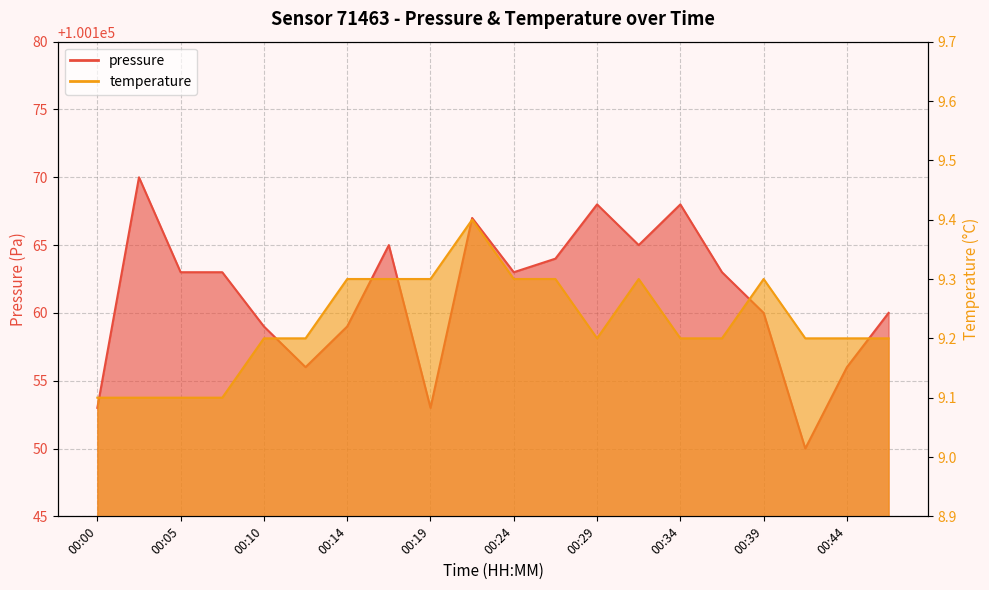

Reading left to right, transcribe all the data shown in this chart.

pressure: 100153.0	100170.0	100163.0	100163.0	100159.0	100156.0	100159.0	100165.0	100153.0	100167.0	100163.0	100164.0	100168.0	100165.0	100168.0	100163.0	100160.0	100150.0	100156.0	100160.0
temperature: 9.1	9.1	9.1	9.1	9.2	9.2	9.3	9.3	9.3	9.4	9.3	9.3	9.2	9.3	9.2	9.2	9.3	9.2	9.2	9.2